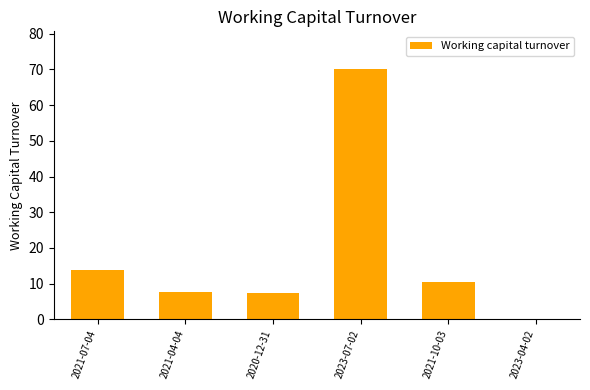

Where is the data nearest to the value 35?

2021-07-04